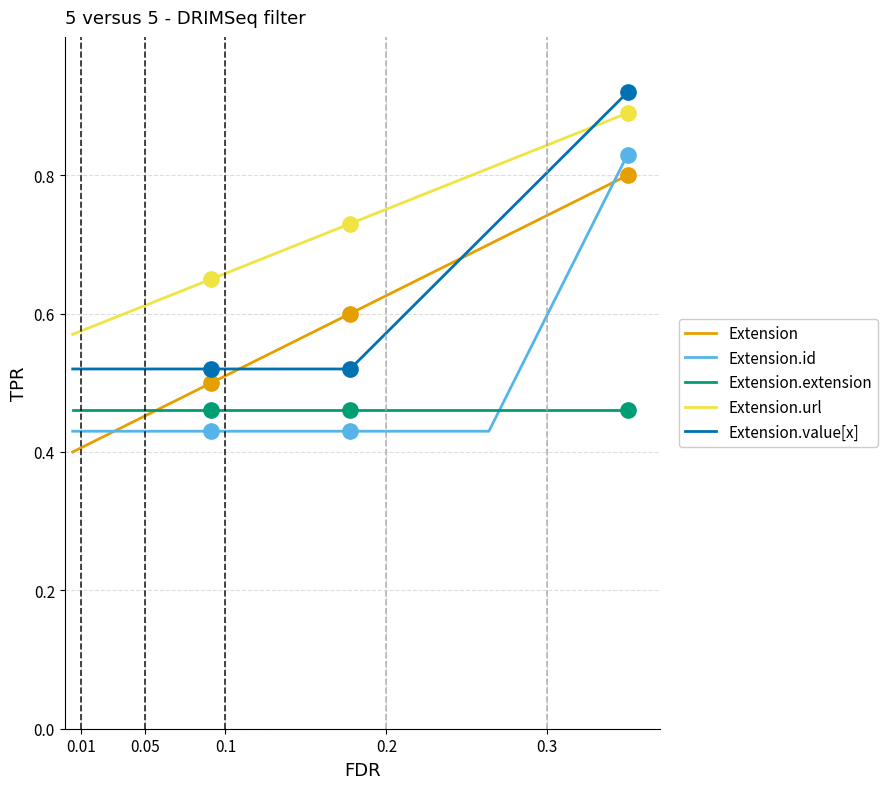

Which series has the largest total across all categories?

Extension.url